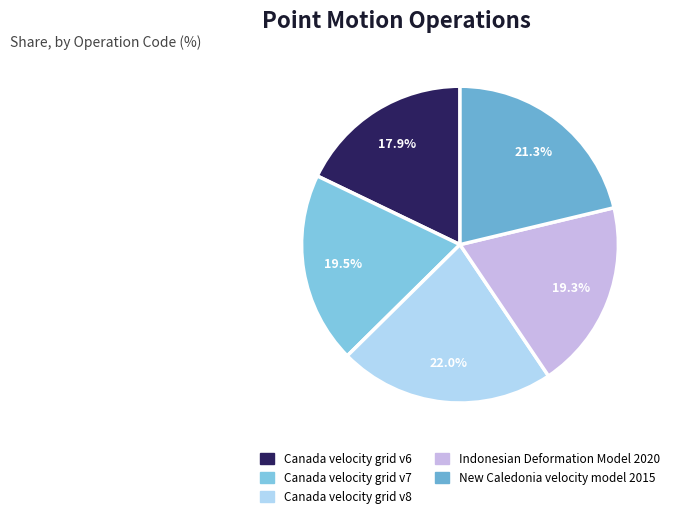

Is it true that Canada velocity grid v8 is 11% of the pie?

False